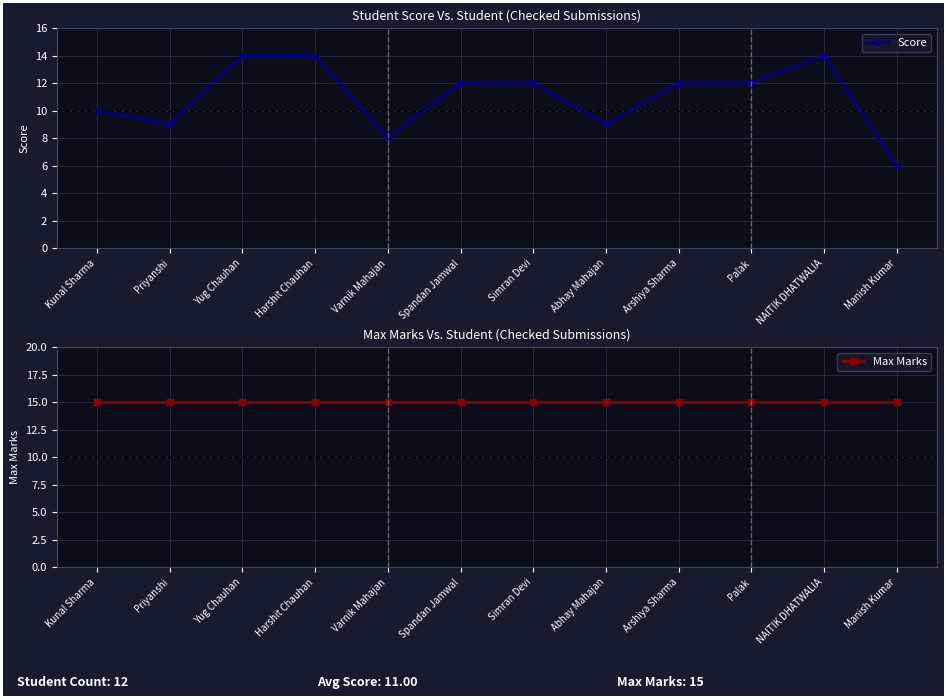

Is it true that Score equals 12 at Spandan Jamwal?

True